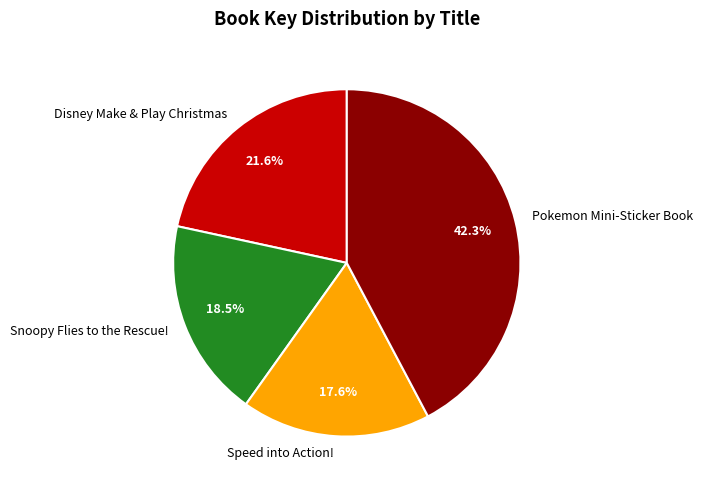

What is the largest slice in the pie chart?

Pokemon Mini-Sticker Book